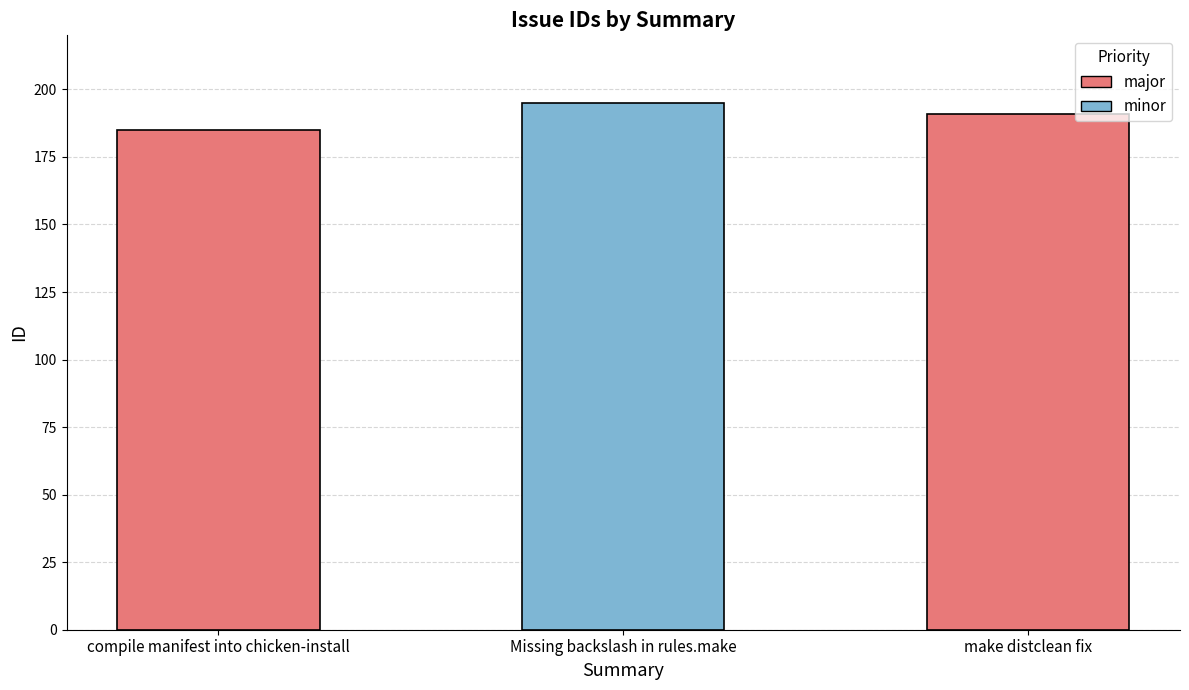

What is the smallest value displayed?

185